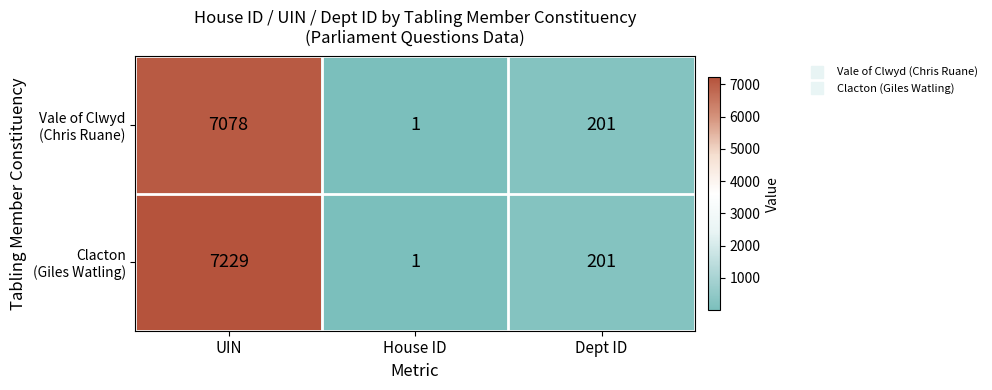

What is the difference between the highest and lowest values at UIN?

151